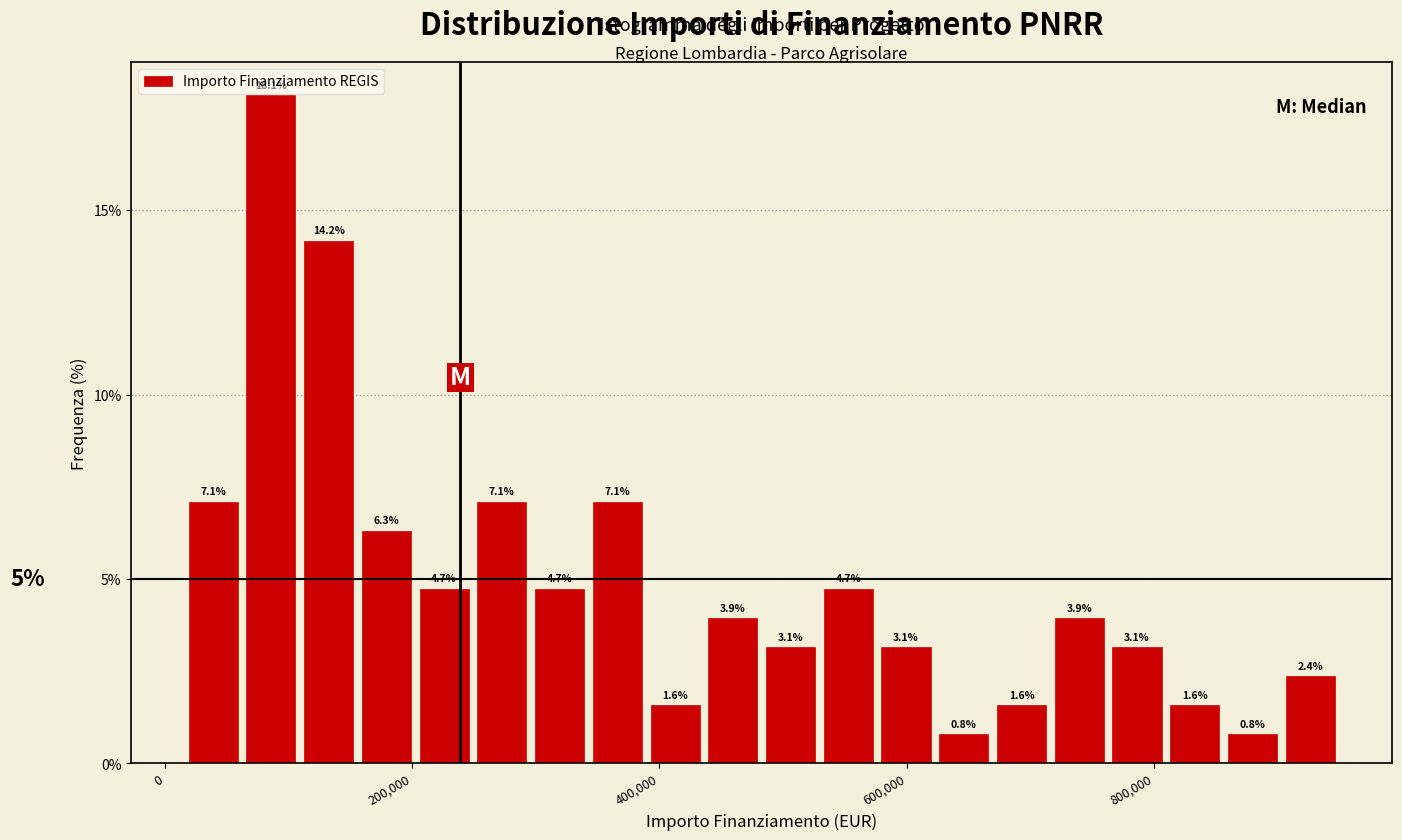

Around what value on the x-axis is the tallest bar? Give the approximate position of its centre, as read against the axis.

80000